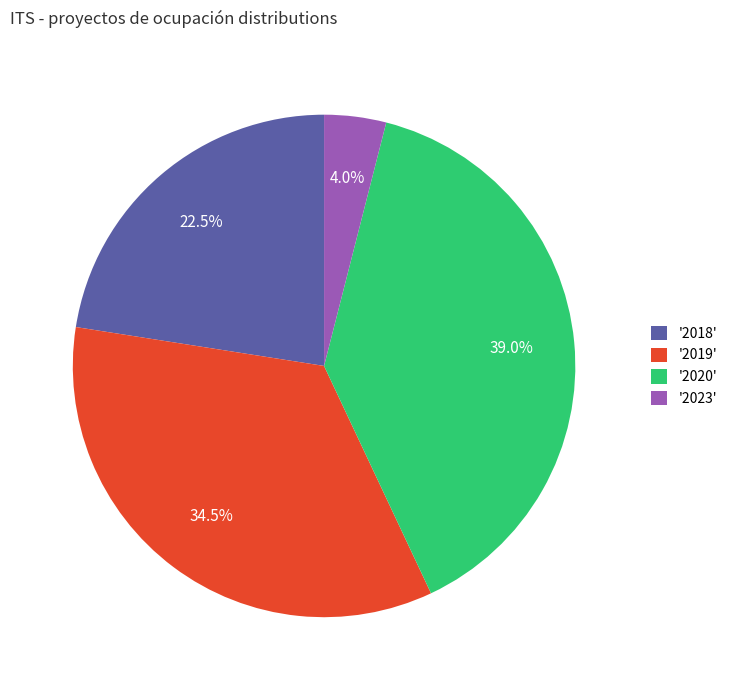

Combined, what portion of the pie is '2023' and '2019'?

38.5%